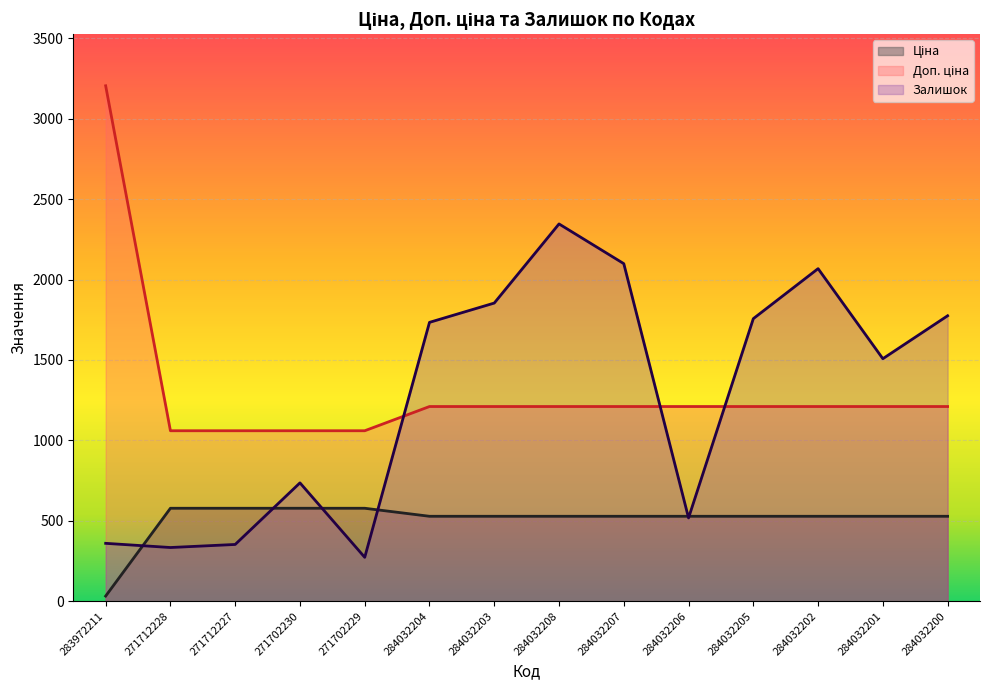

At which category is the sum across all series the highest?

284032208